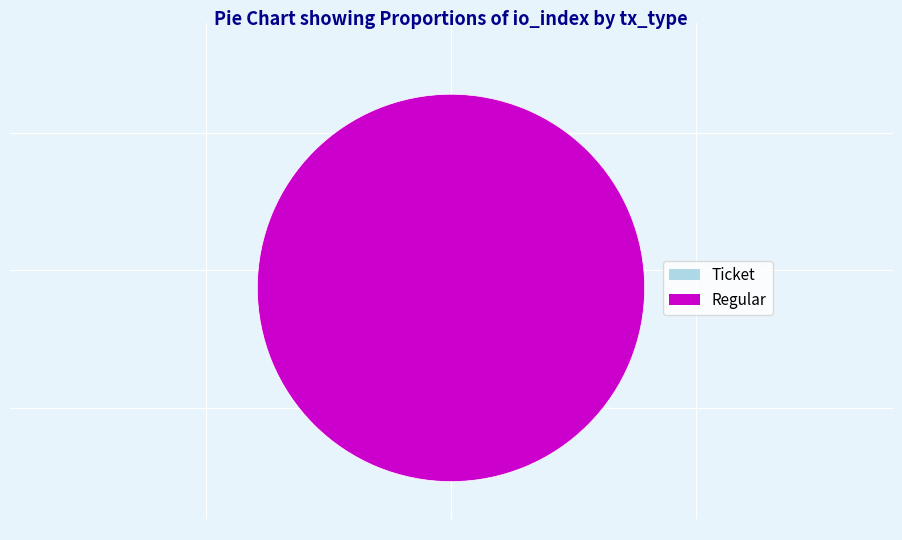

Rank the categories by value from highest to lowest.

Regular (io_index=2), Ticket (io_index=0)